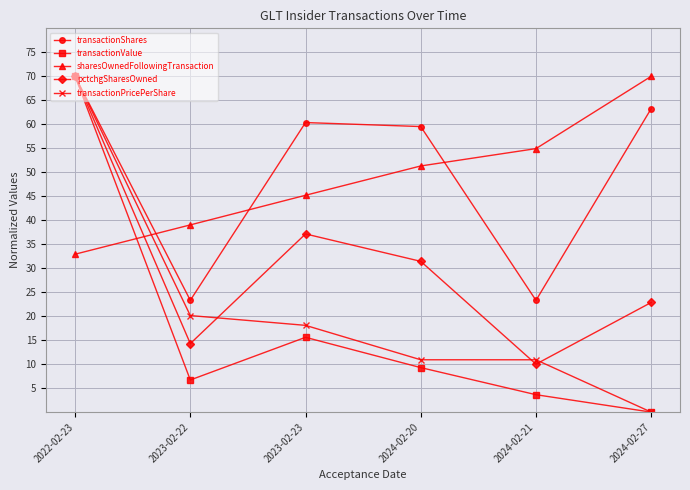

How many lines are shown in the chart?

5